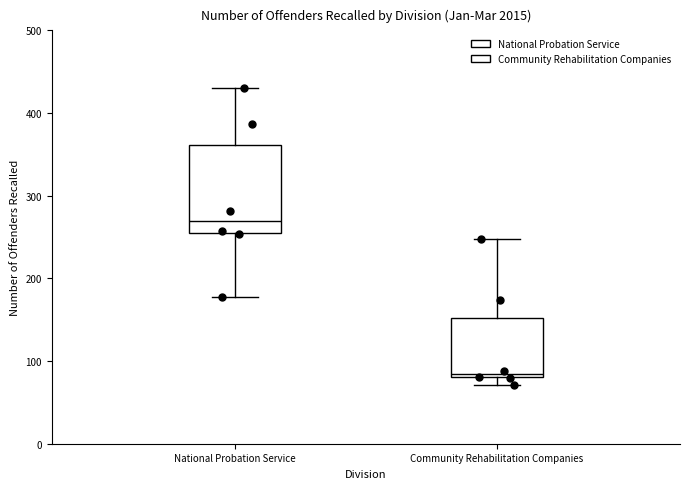

Comparing the boxes themselves (not the whiskers), which one is the tallest?

National Probation Service